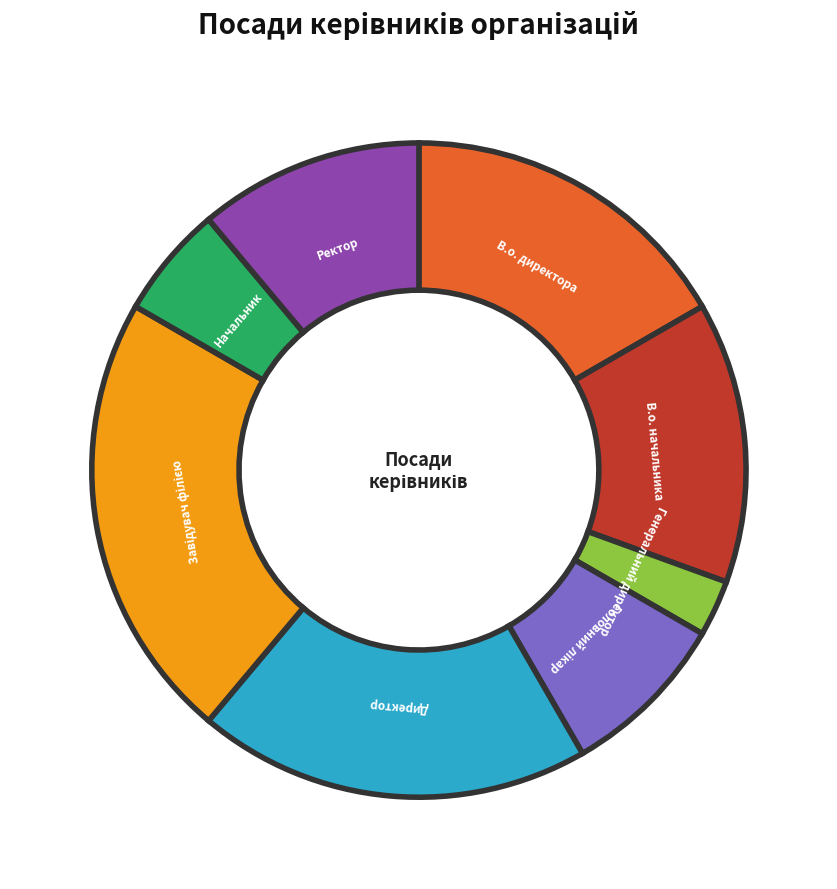

Count the number of slices in the pie.

8